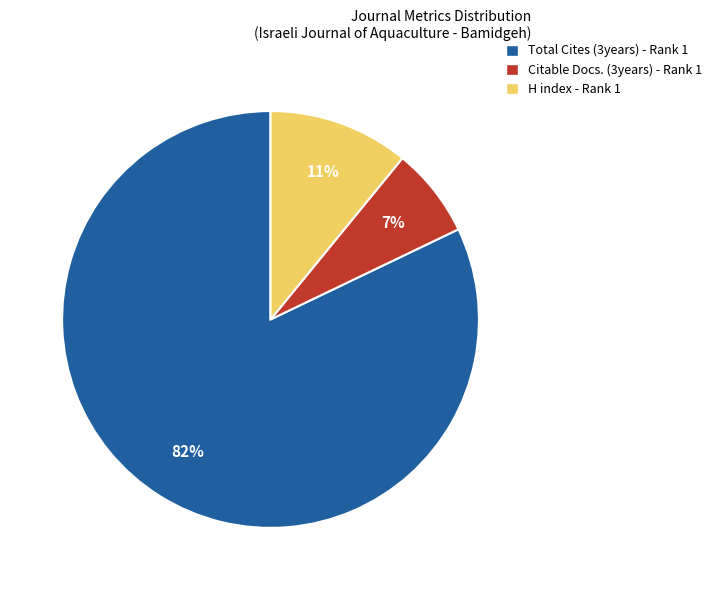

To the nearest percent, what is the combined percentage of Citable Docs. (3years) - Rank 1 and Total Cites (3years) - Rank 1?

89%